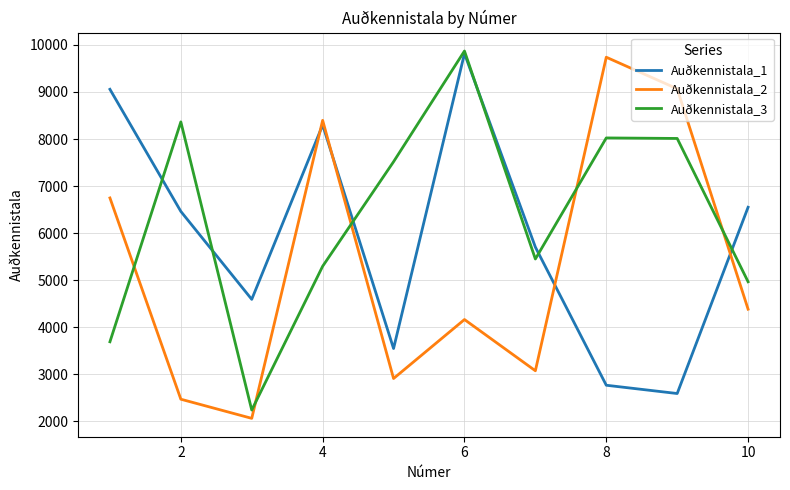

List the series in order of their overall mean, lowest first.

Auðkennistala_2, Auðkennistala_1, Auðkennistala_3